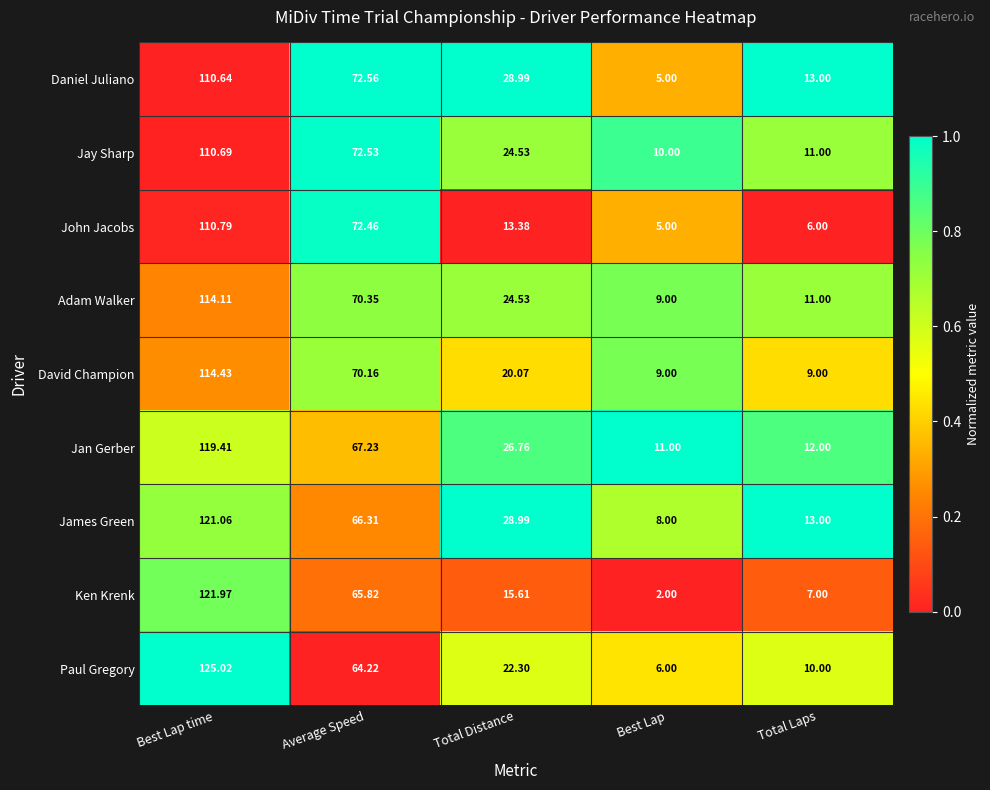

Which series has the largest total across all categories?

James Green